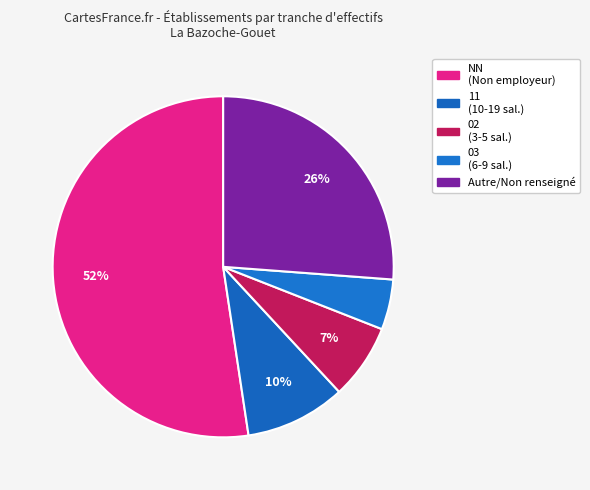

Which slice is the smallest?

03 (6-9 sal.)